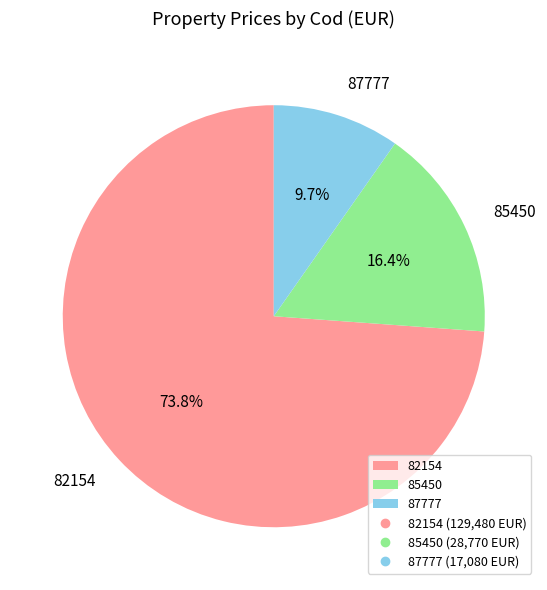

Between 82154 and 87777, which is larger?

82154